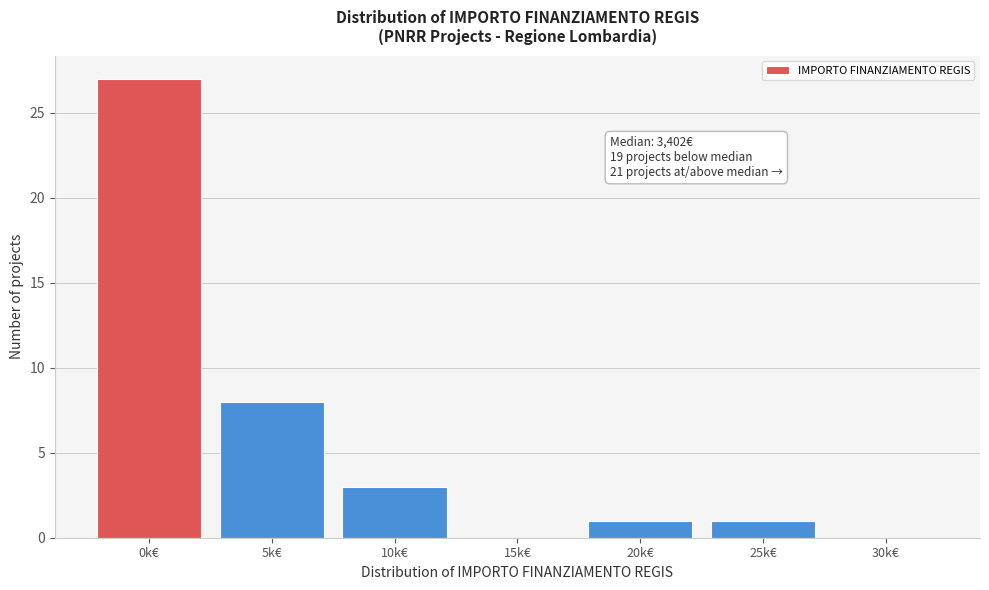

Reading left to right, extract all data points from this chart.

0k€=27	5k€=8	10k€=3	15k€=0	20k€=1	25k€=1	30k€=0